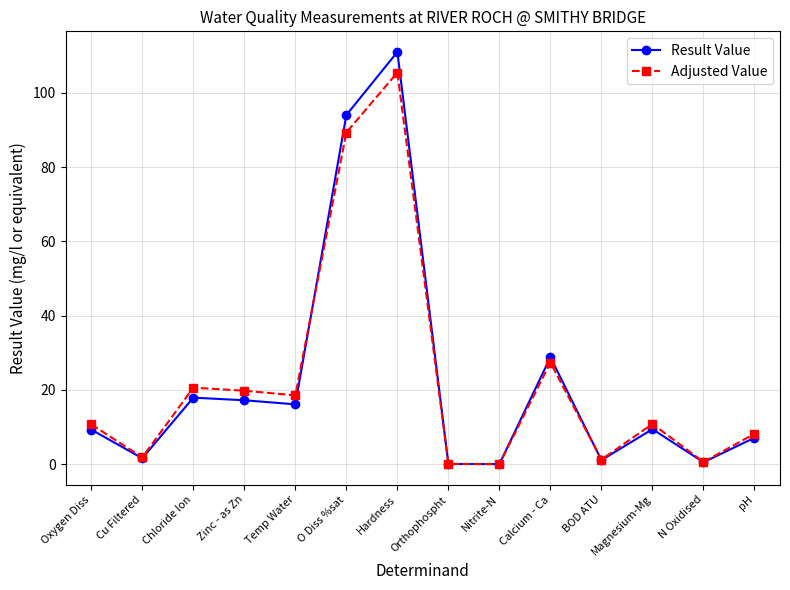

Rank the series by their maximum value, from highest to lowest.

Result Value, Adjusted Value